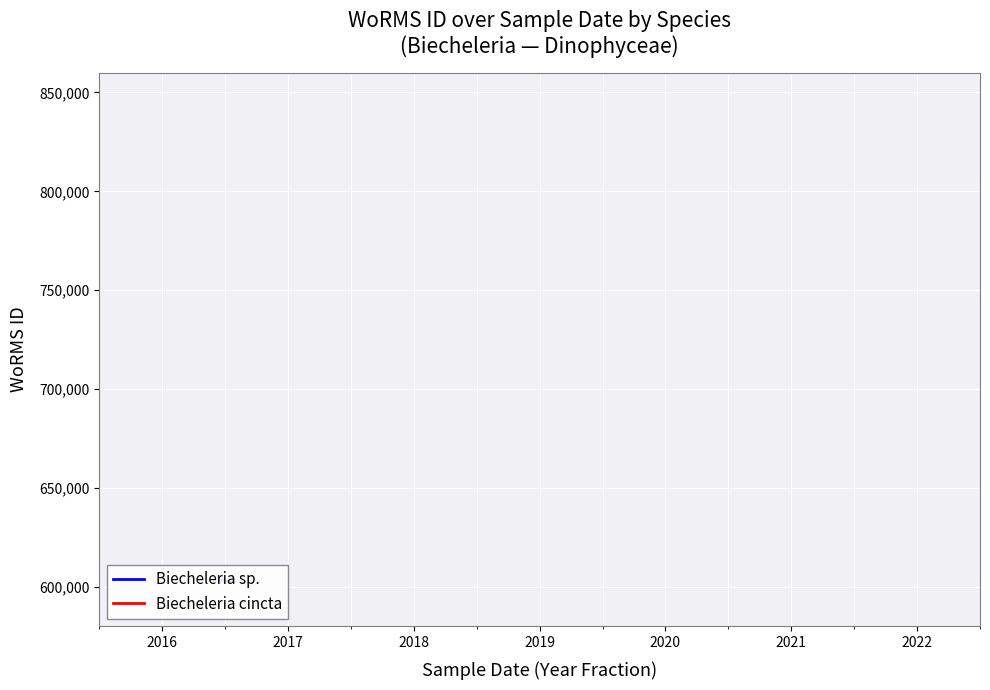

The value of Biecheleria sp. at 2015 is 1062529. True or false?

False